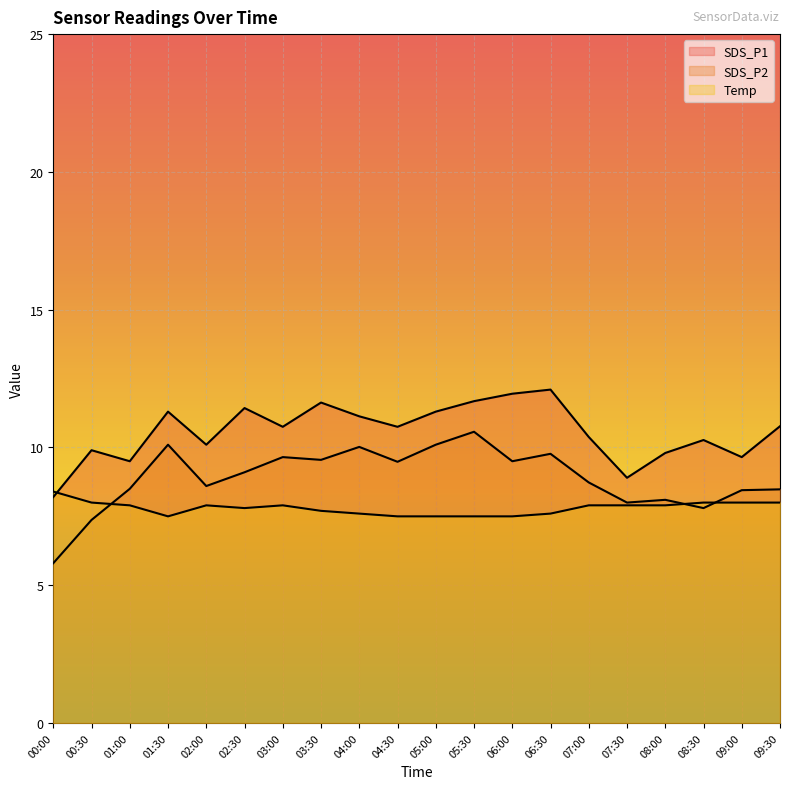

What is the lowest value of the Temp series?

7.5